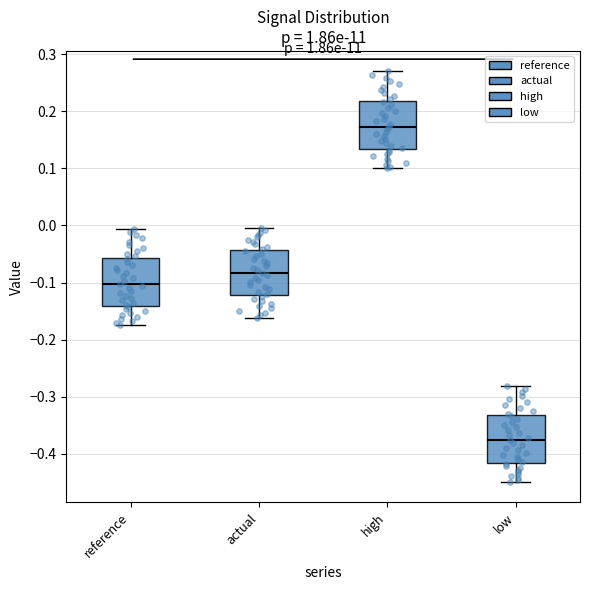

Which box has the lowest median line?

low